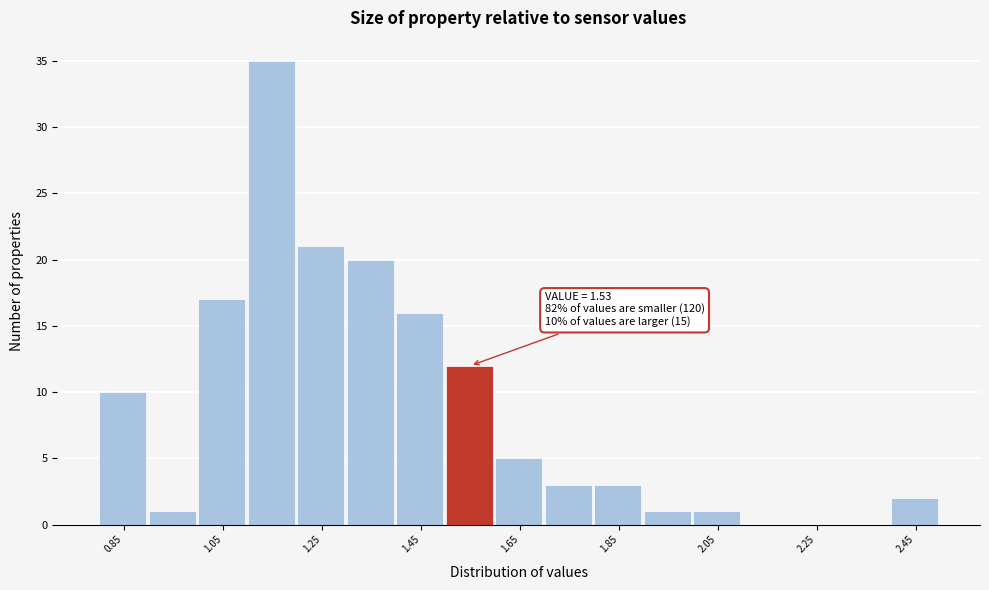

Over which range of the x-axis is the bar tallest?

1.1 to 1.2